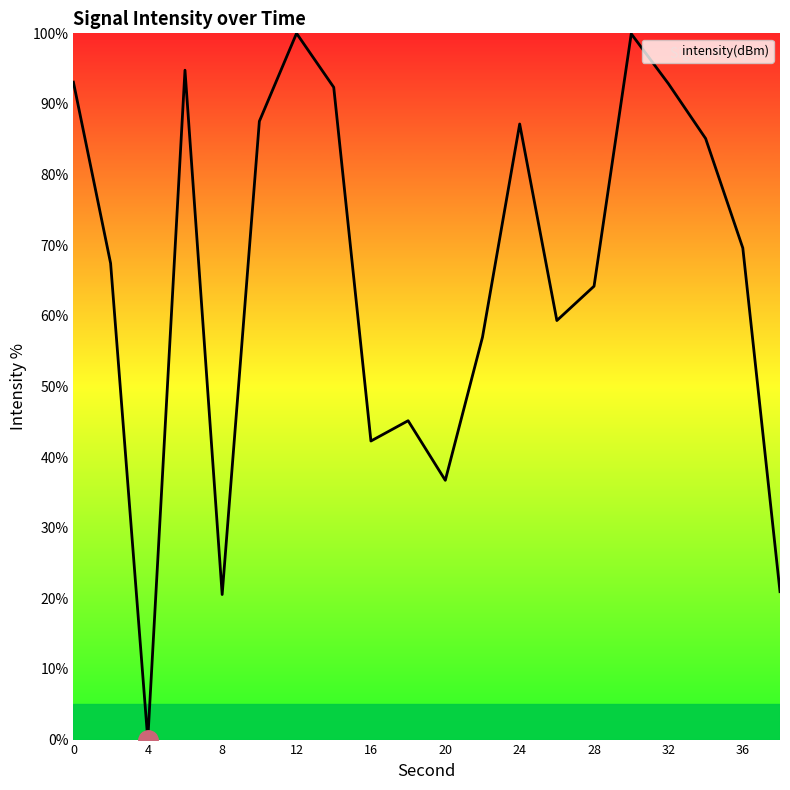

How many positive values are there?

19